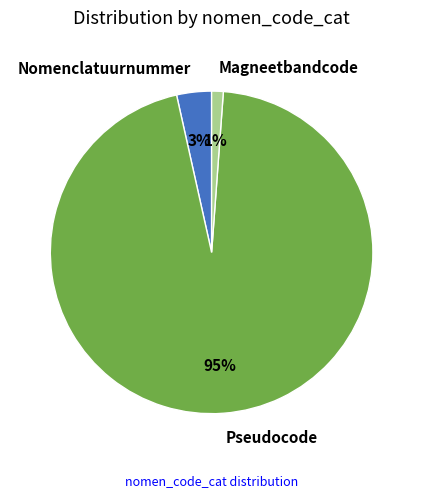

Does Nomenclatuurnummer account for over 50% of the chart?

No